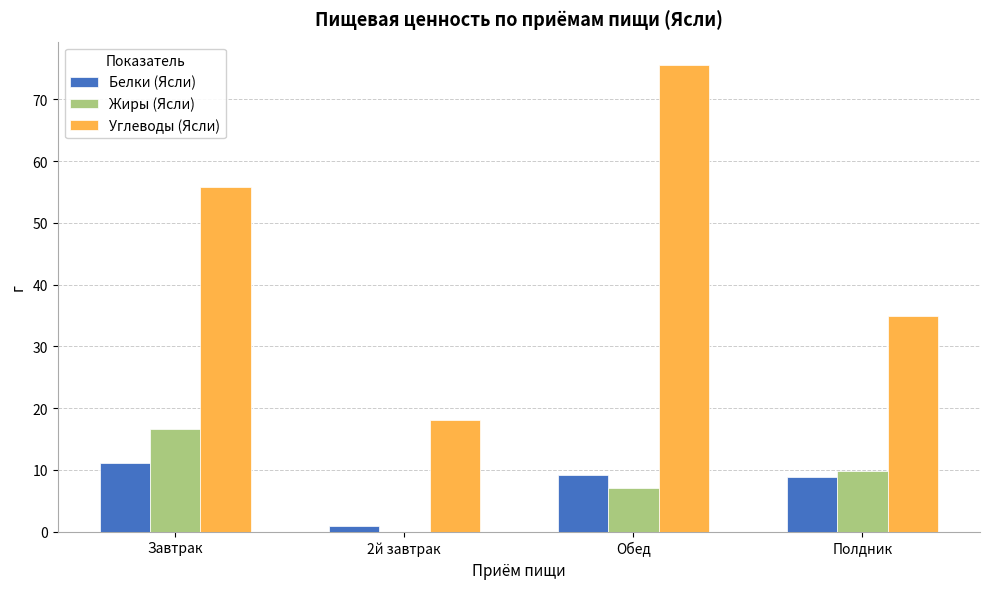

Is it true that Углеводы (Ясли) equals 55.8 at Завтрак?

True